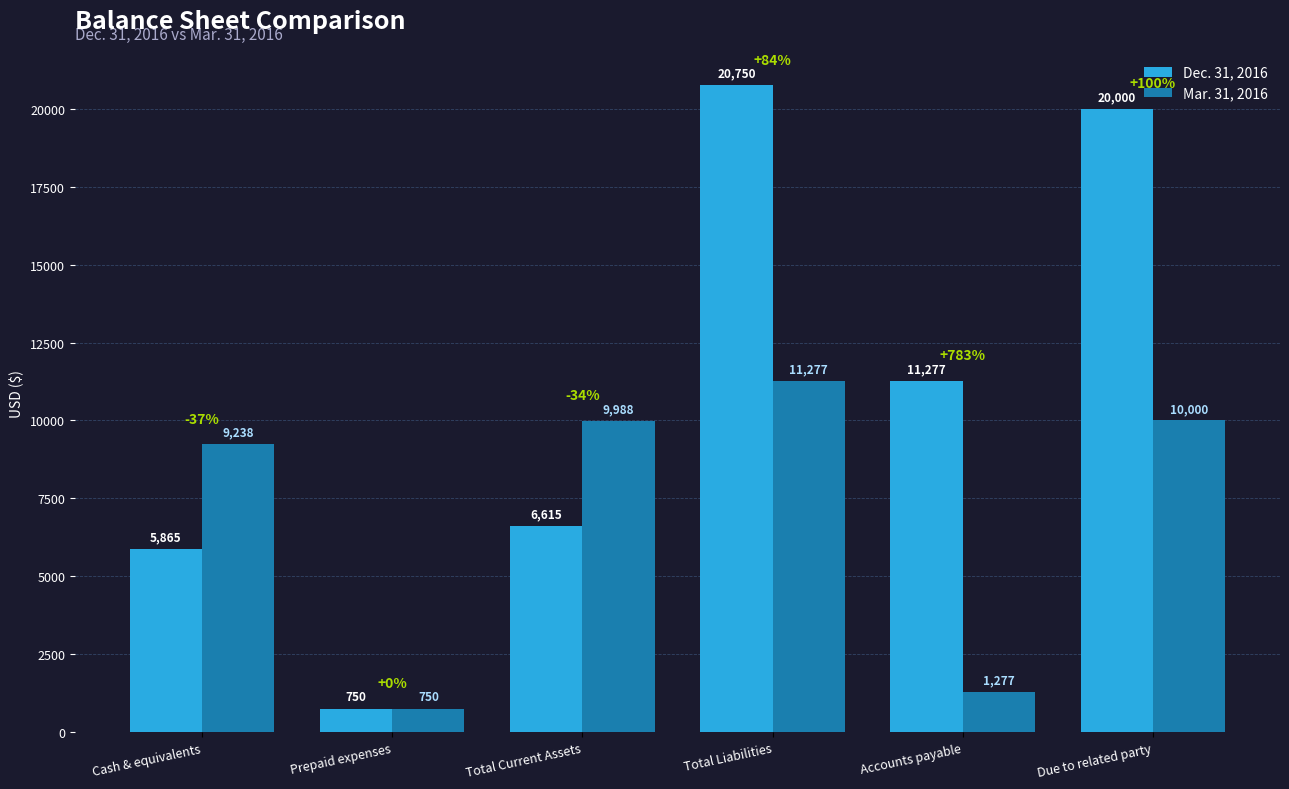

List the labels in order of Mar. 31, 2016 value, largest first.

Total Liabilities, Due to related party, Total Current Assets, Cash & equivalents, Accounts payable, Prepaid expenses